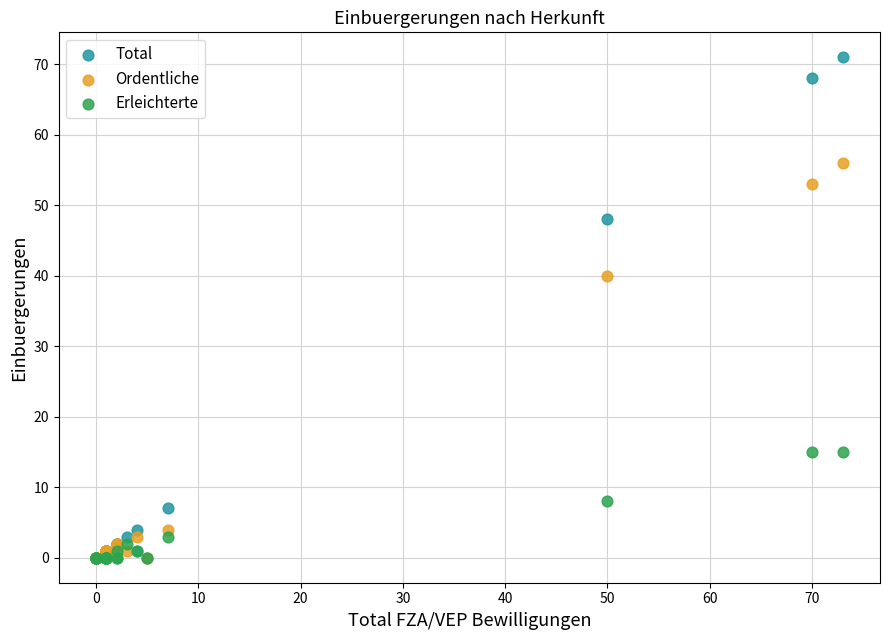

Which series reaches the maximum Y coordinate?

Total